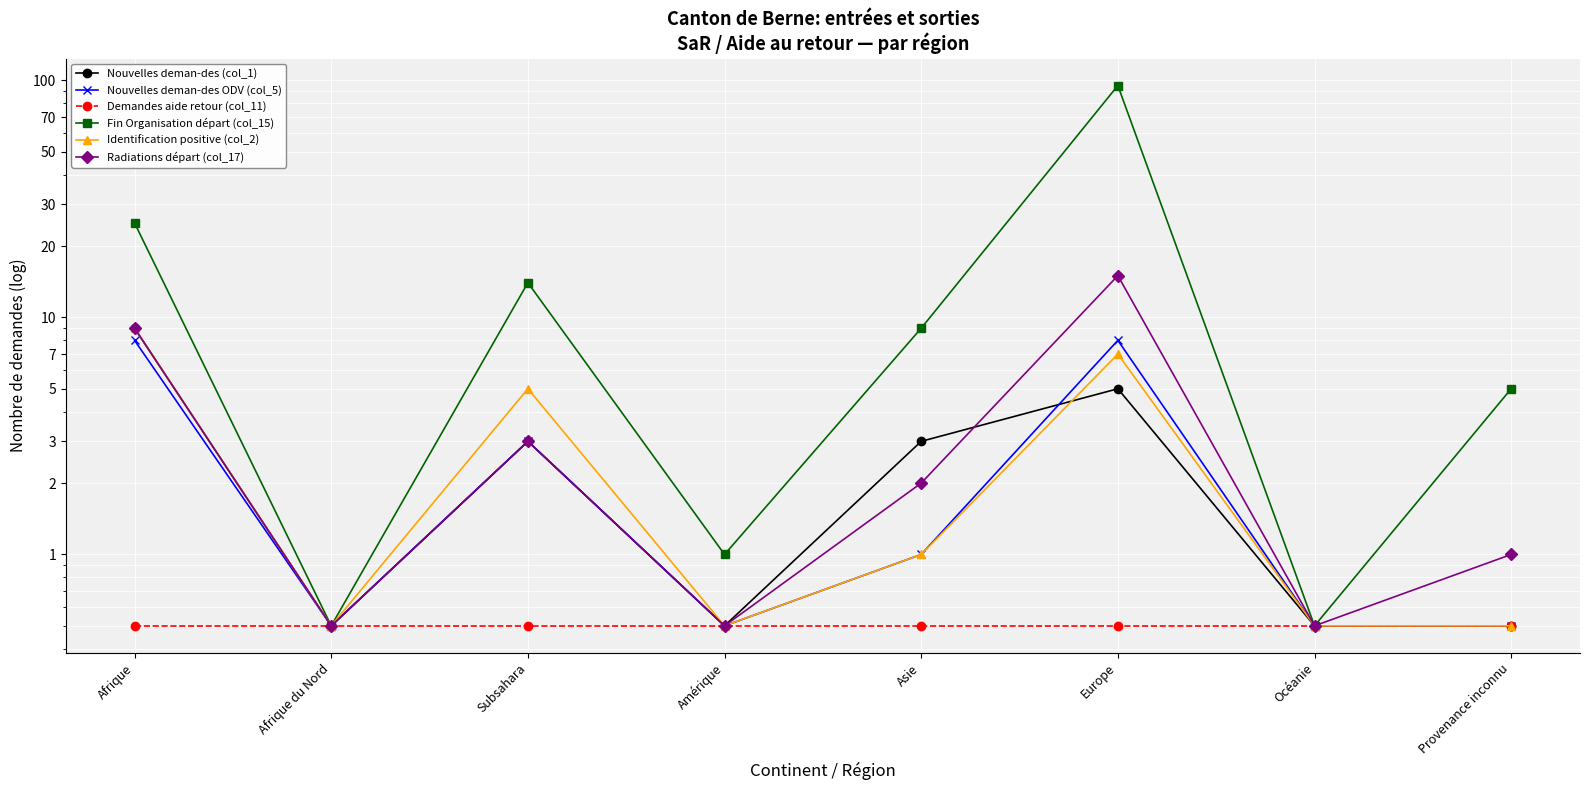

True or false: Demandes aide retour (col_11) and Radiations départ (col_17) intersect in this chart.

False